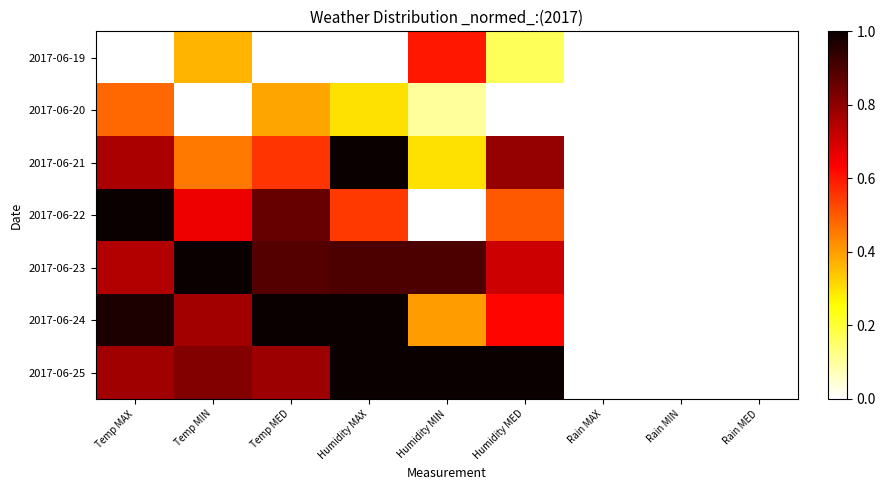

Which series has the largest range (max minus min)?

2017-06-21